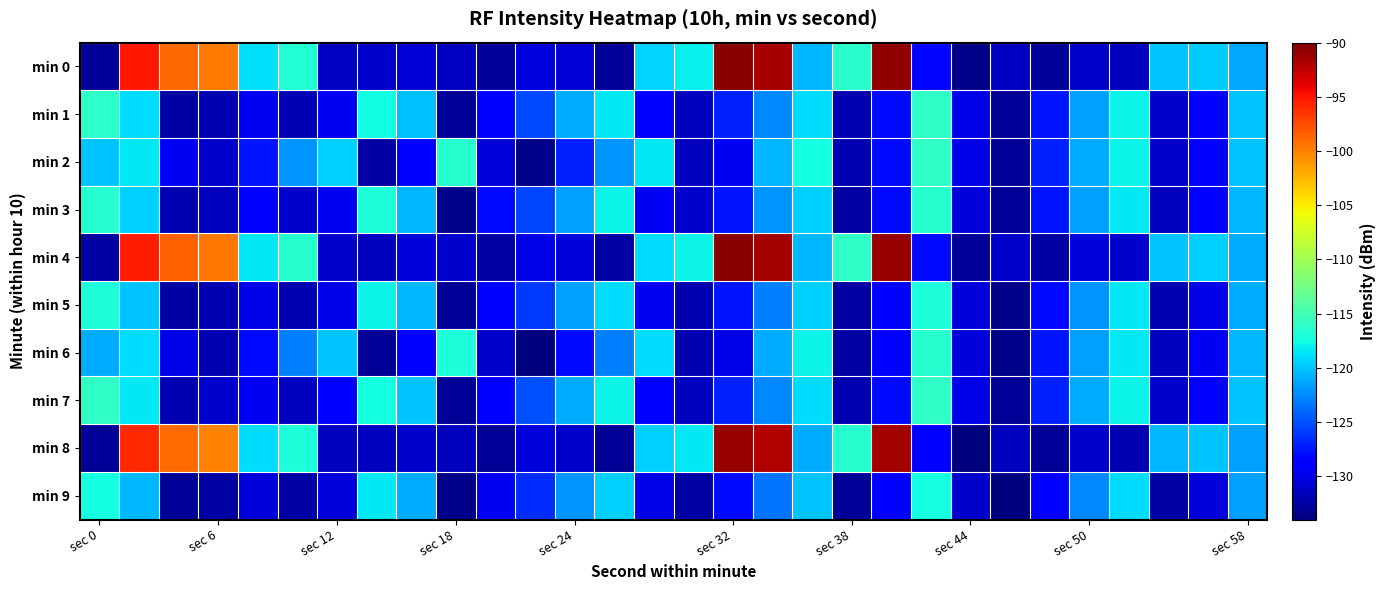

Which series has the largest total across all categories?

min 4